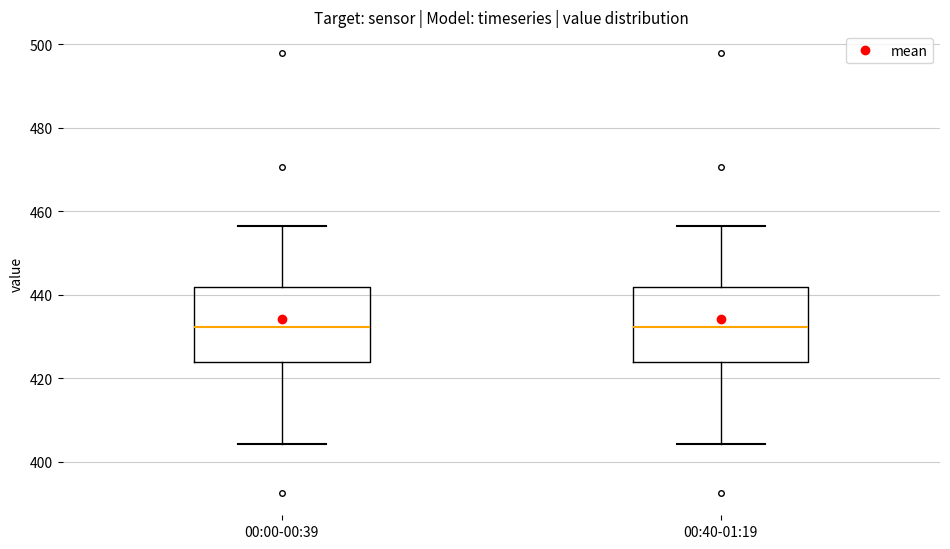

Reading left to right, read every box against the y-axis: the position of its median line, the range the box covers, and the ends of its whiskers. The values are not printed on the chart, so give them approximately, as read against the axis.

00:00-00:39: median 432, box 424 to 442, whiskers 404 to 456
00:40-01:19: median 432, box 424 to 442, whiskers 404 to 456